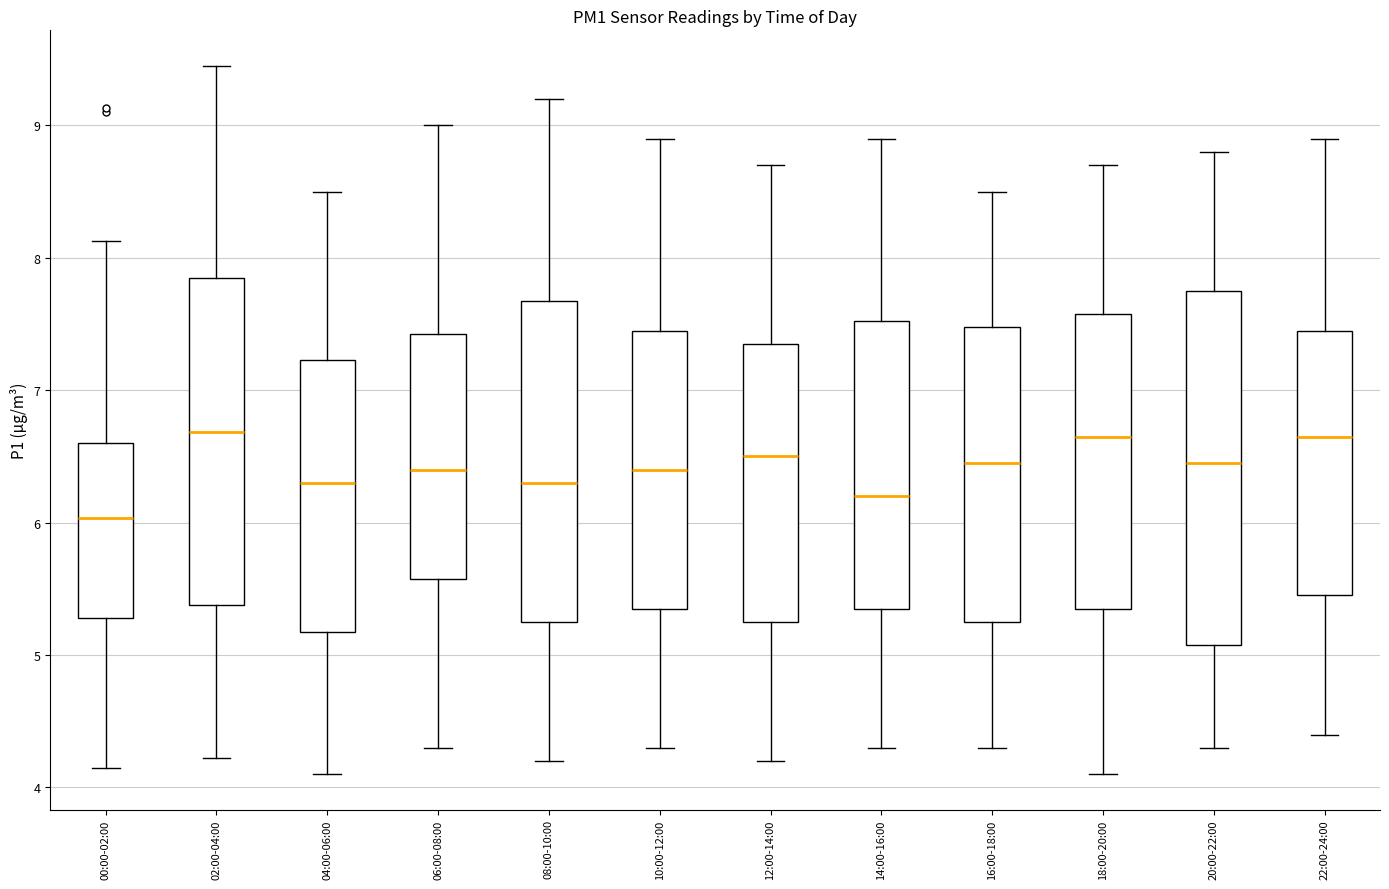

Which box is the tallest, from its lower edge to its upper edge?

20:00-22:00